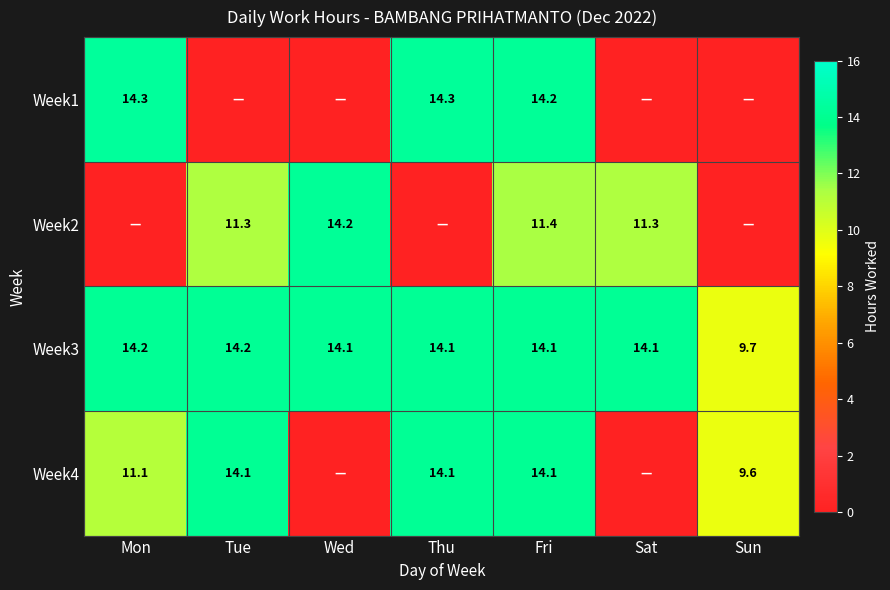

The Week4 series shows 8.7 at Thu. True or false?

False